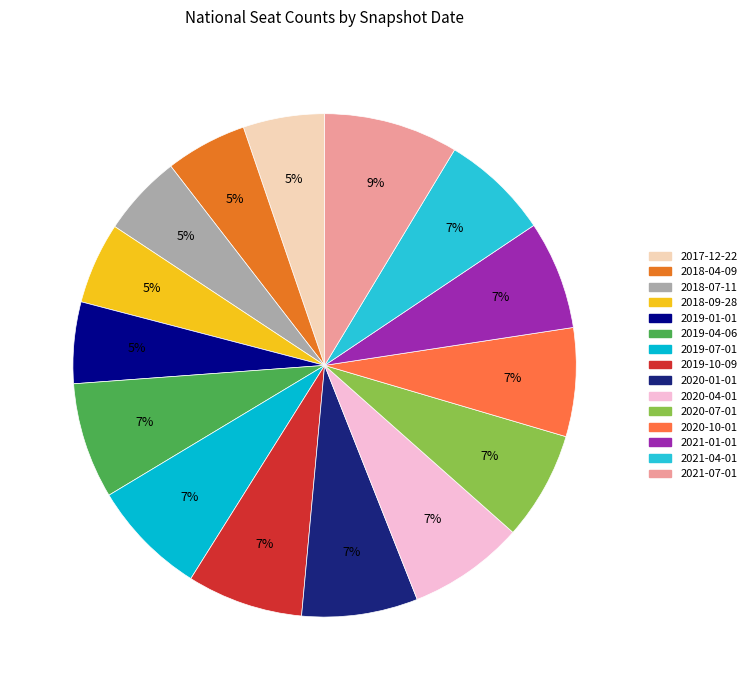

True or false: 2019-01-01 accounts for 5% of the total.

True